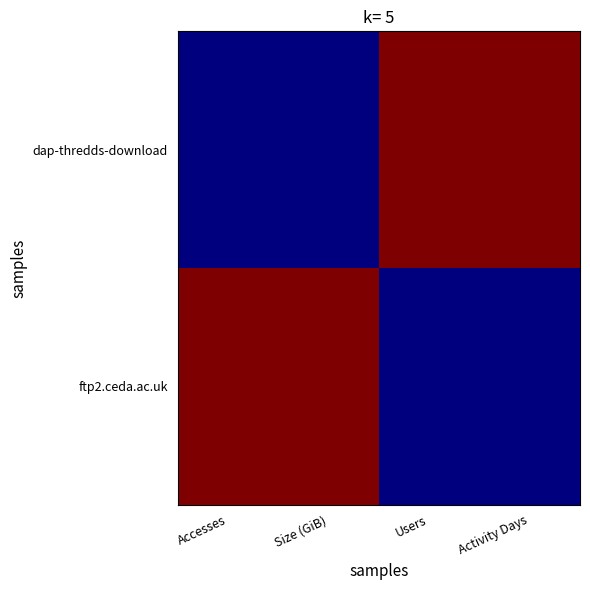

What is the difference between the highest and lowest values at Activity Days?

1